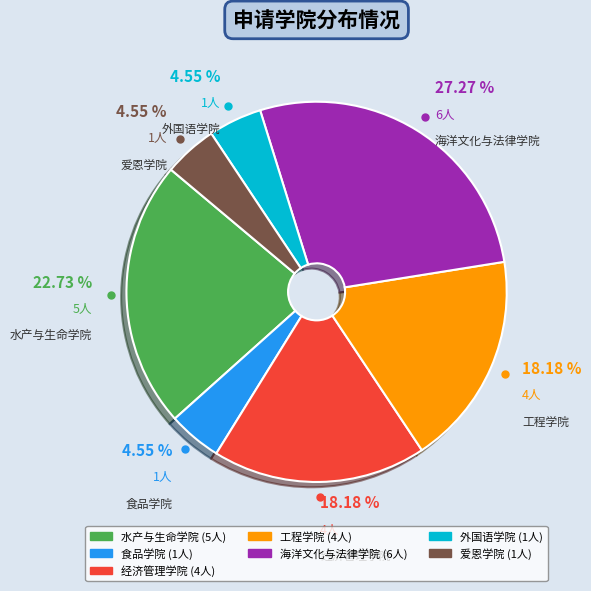

How many segments does this pie chart have?

7